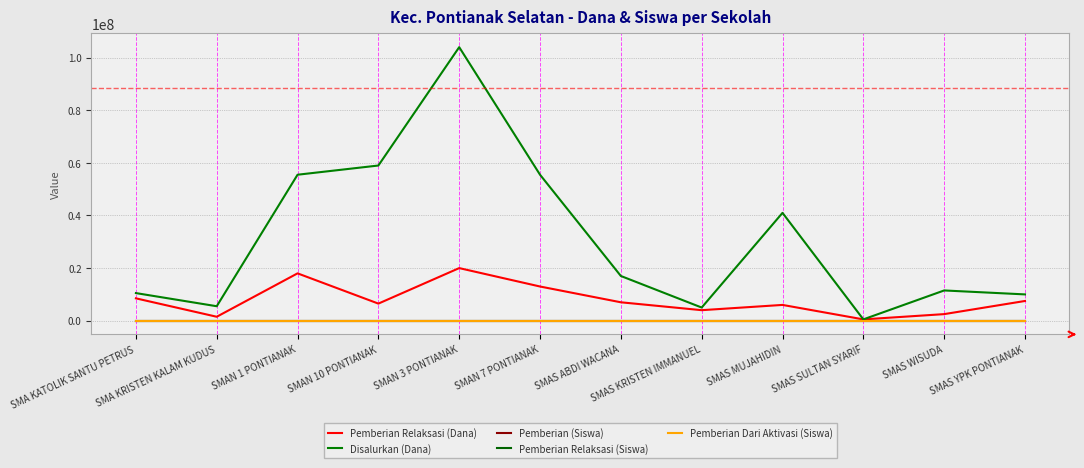

What is the greatest value displayed?

104000000